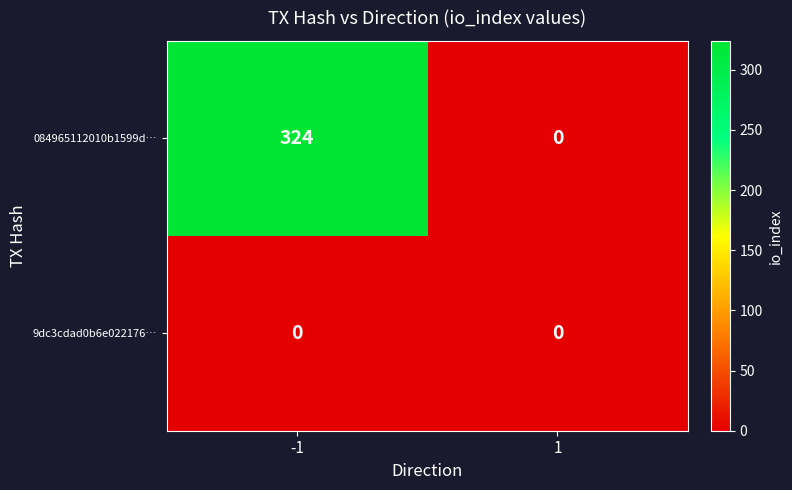

At -1, list the series in order from smallest to largest.

9dc3cdad0b6e022176…, 084965112010b1599d…